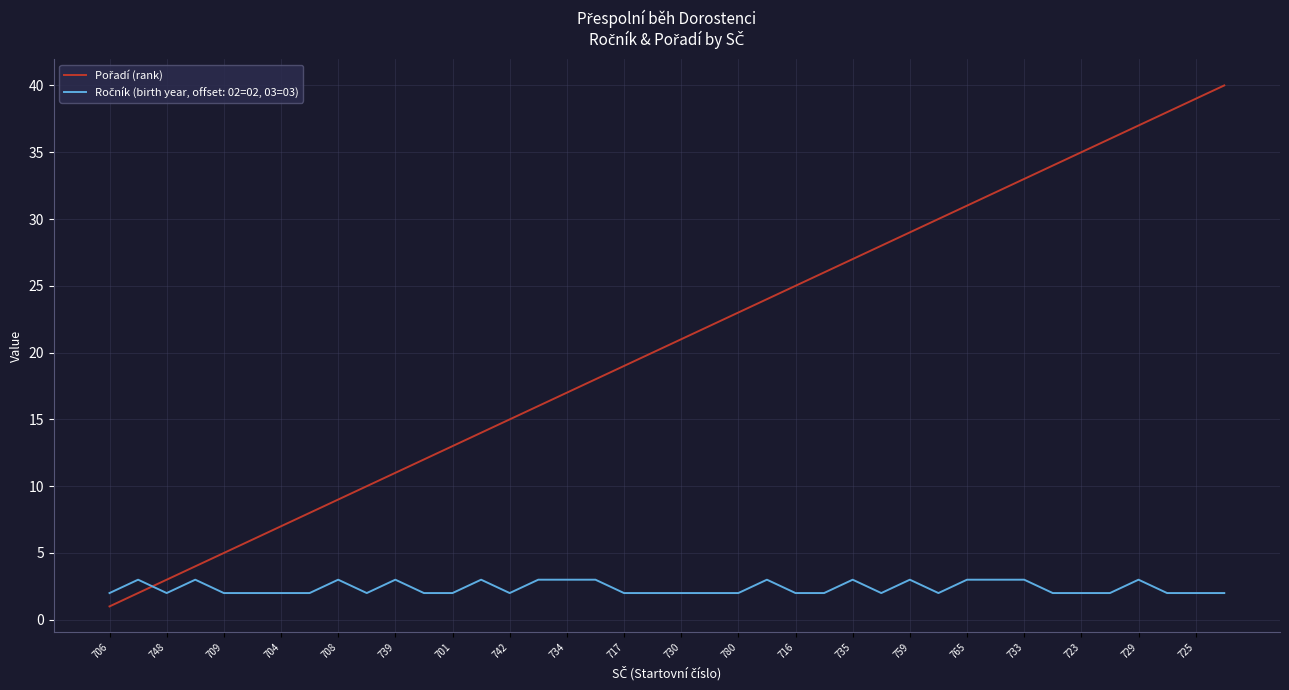

What is the maximum value shown in the chart?

40